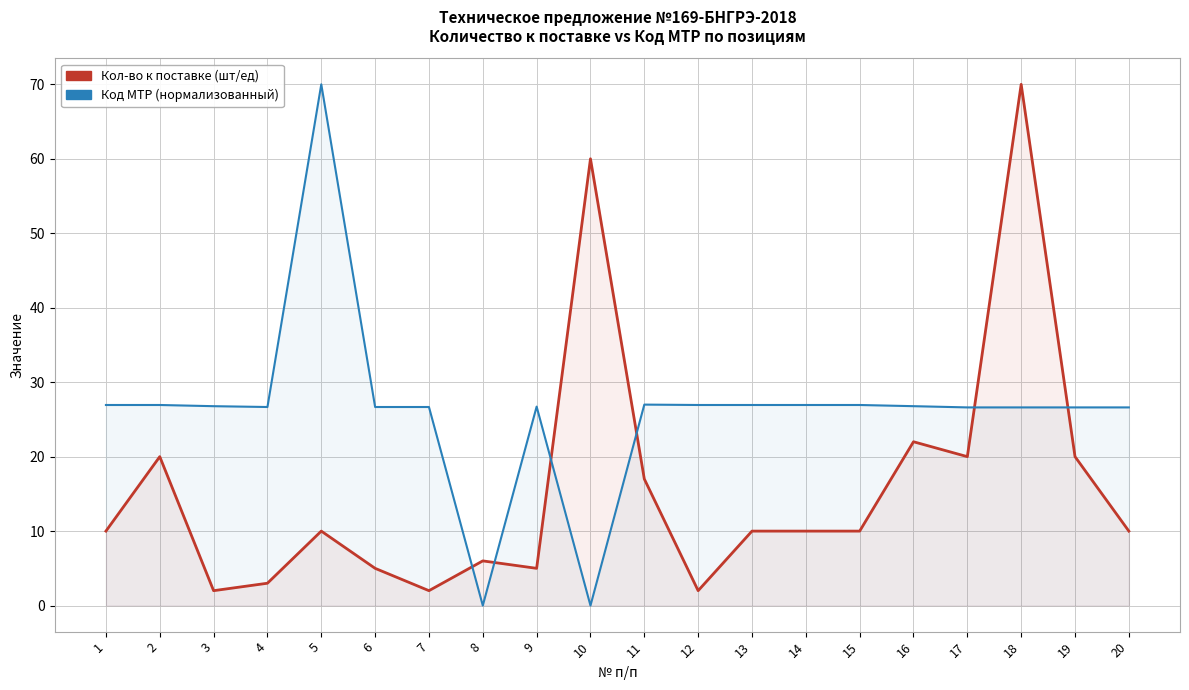

After their last crossing, which series has the higher values: Кол-во к поставке or Код МТР (нормализованный)?

Код МТР (нормализованный)